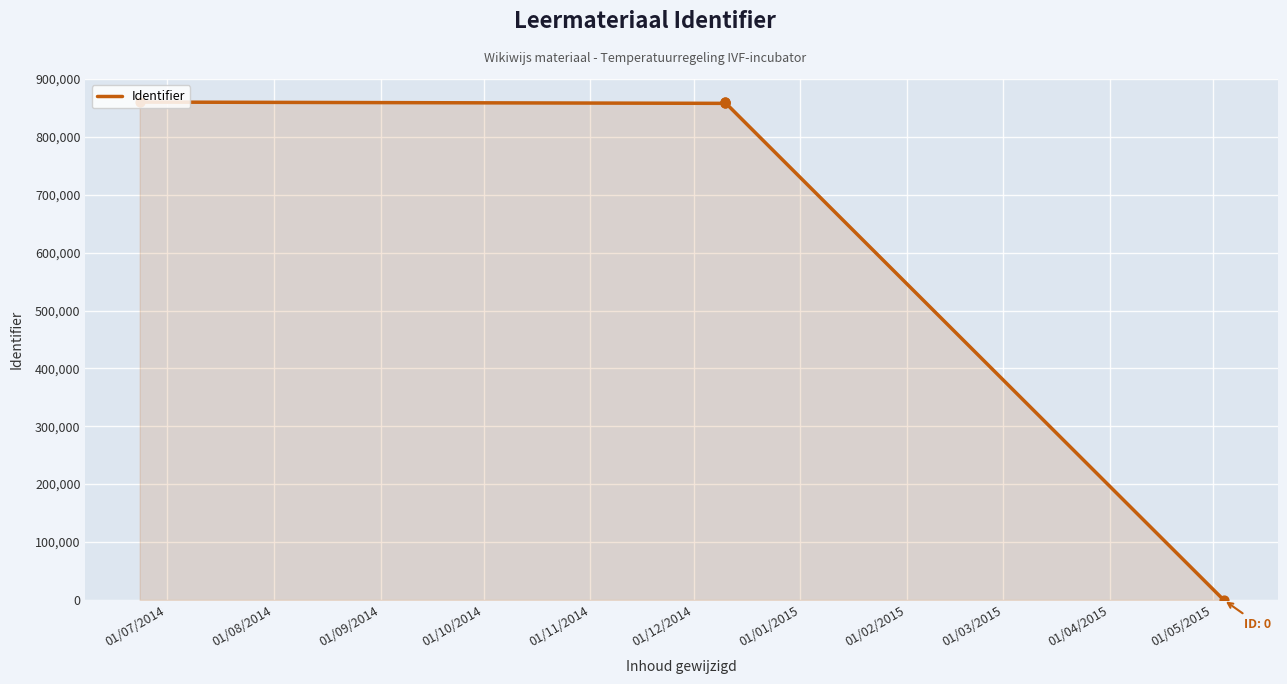

What is the ratio of the value at 01/09/2014 to the value at 01/11/2014?

1.0